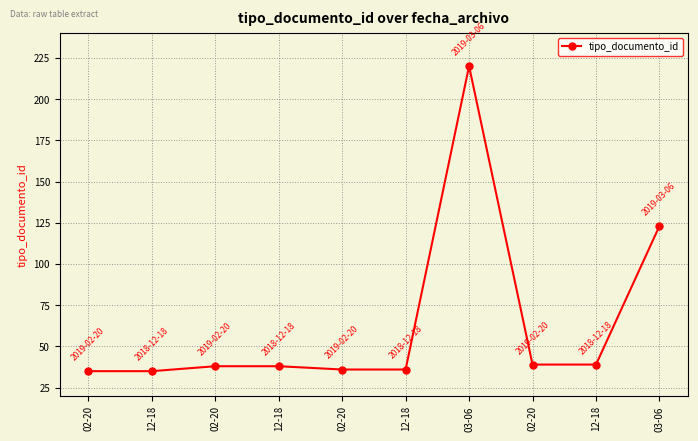

How many lines are shown in the chart?

1